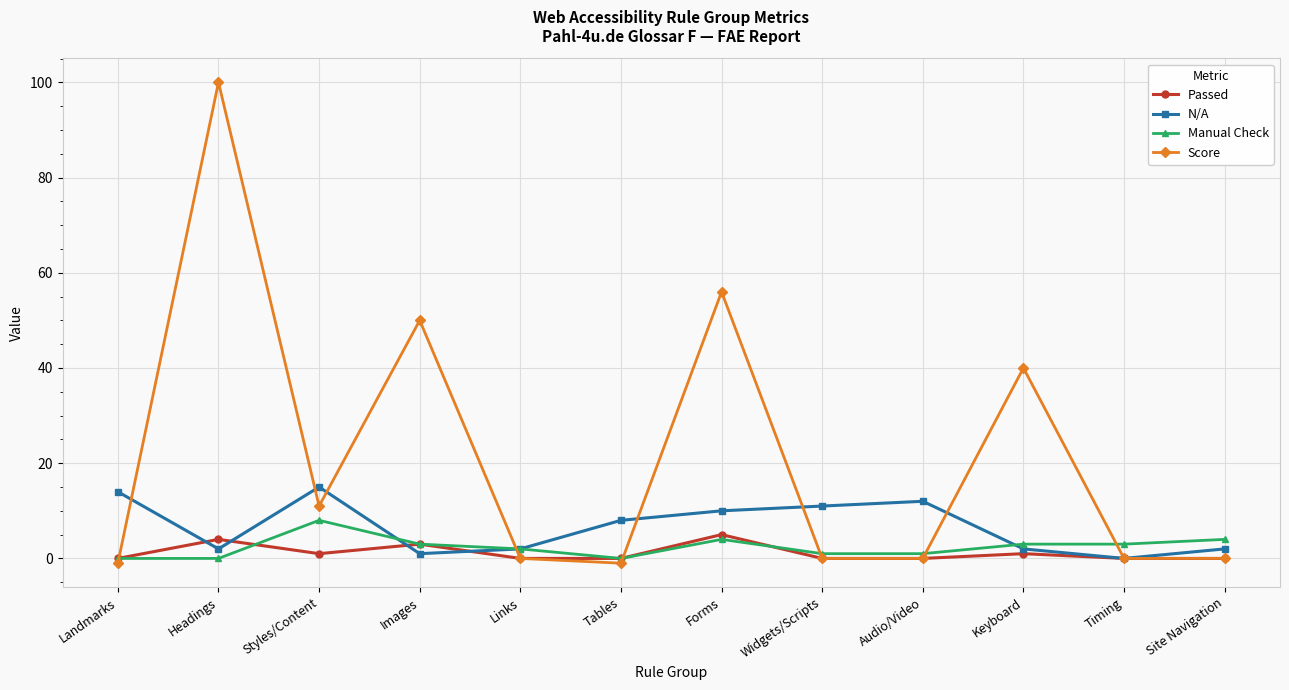

The Passed series shows 5 at Forms. True or false?

True